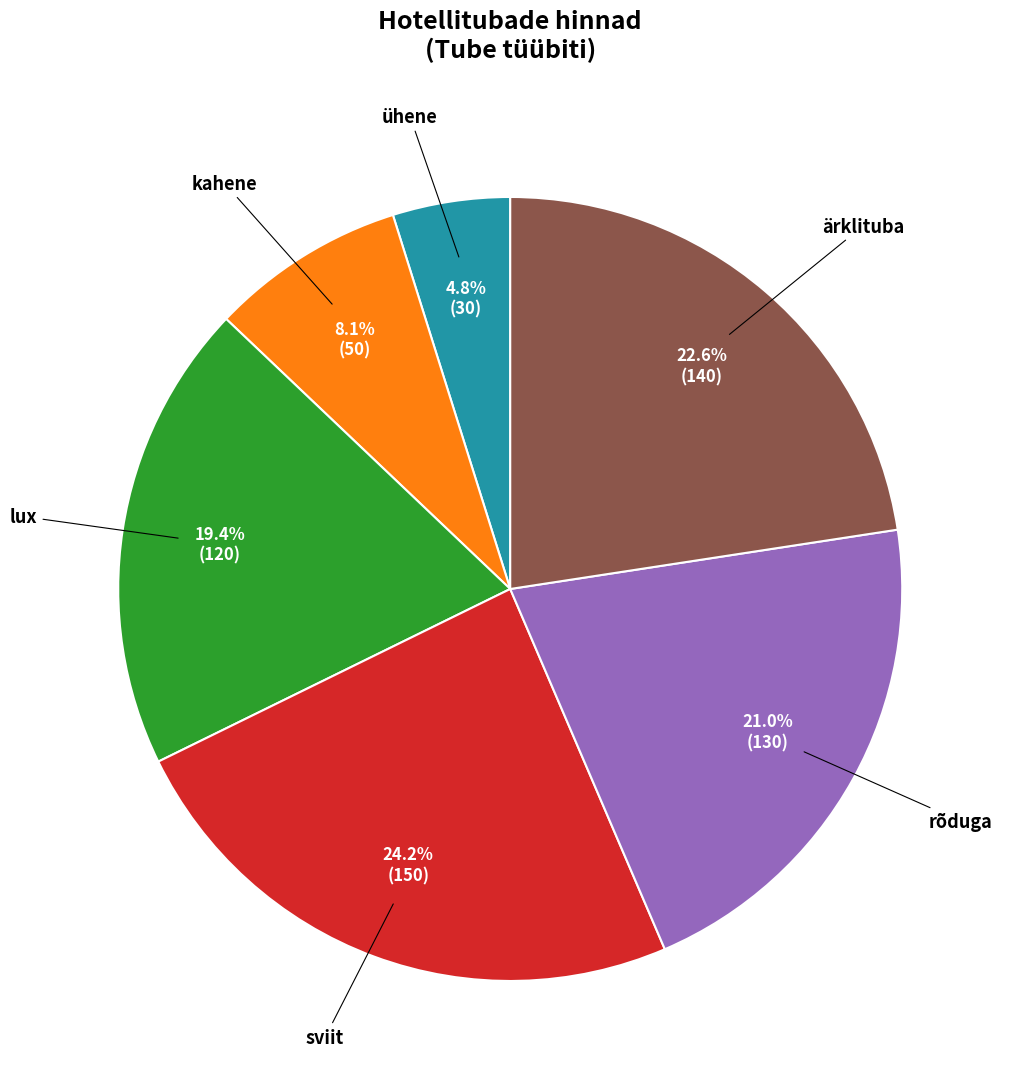

How many slices are in this pie chart?

6